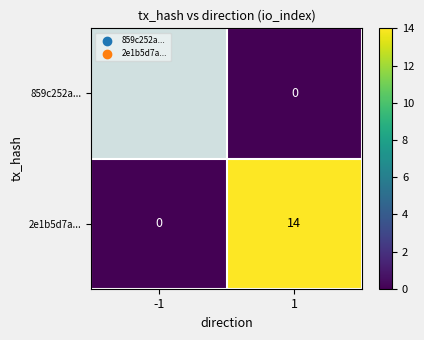

Is the value of 2e1b5d7a... at 1 greater than the value of 859c252a... at 1?

Yes